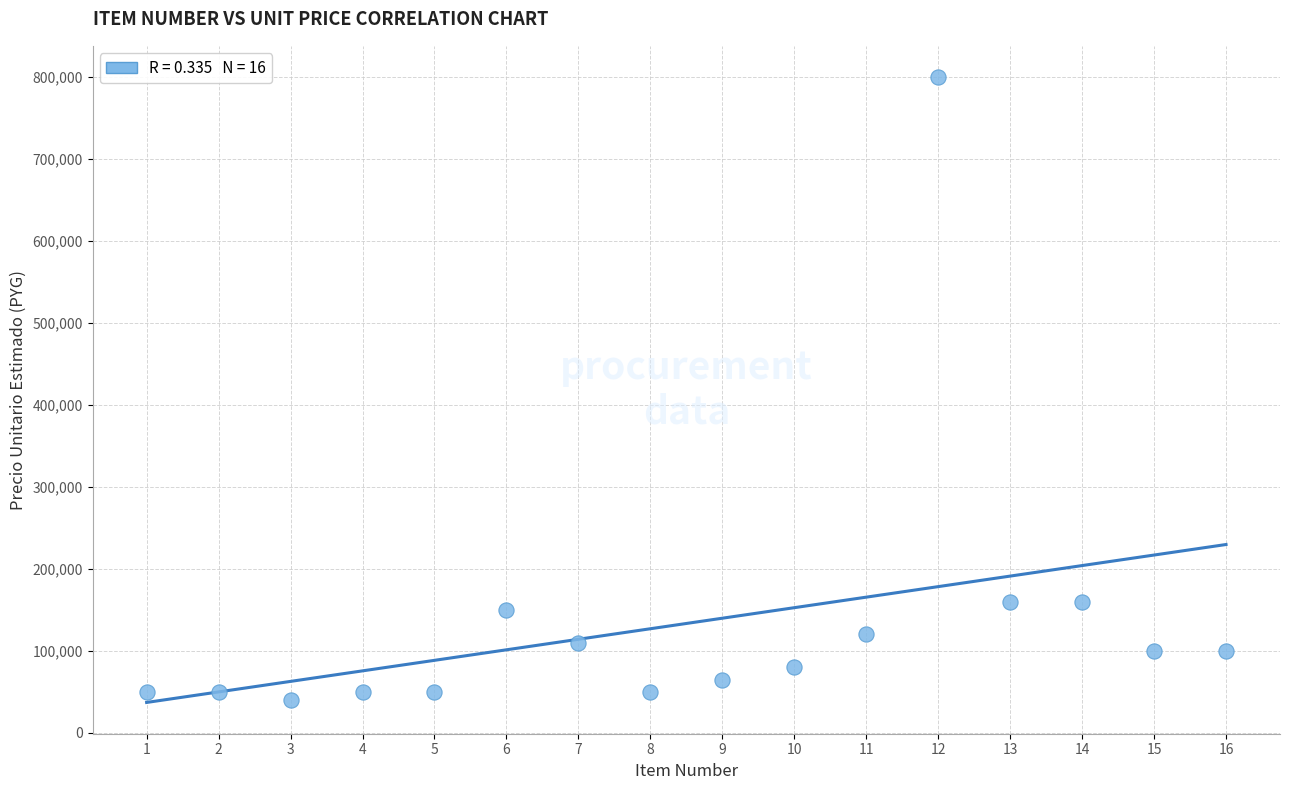

What is the range of Y values (max minus min)?

760000